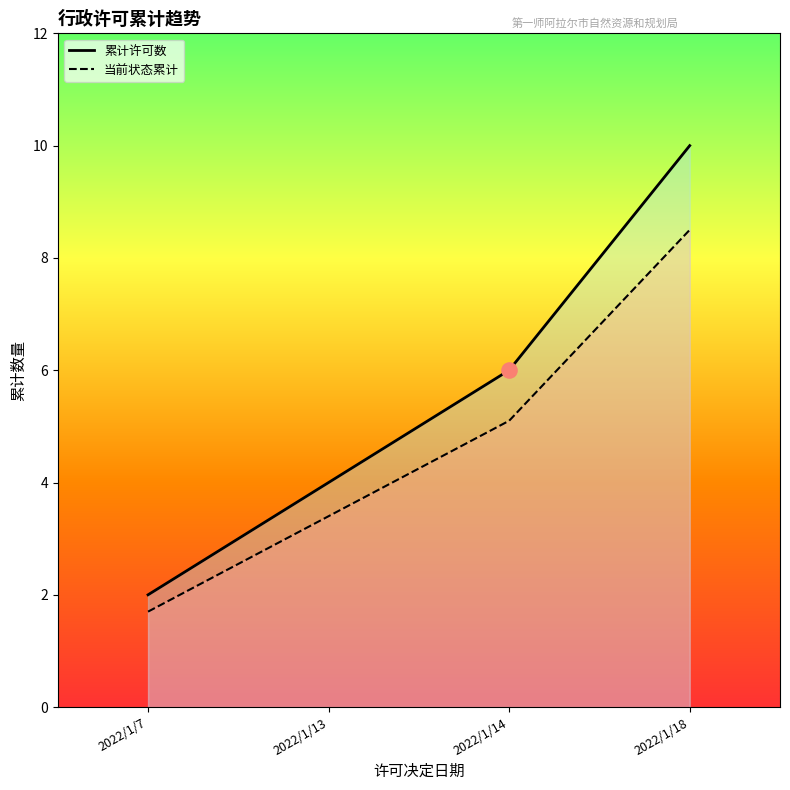

What are all the series names shown in the legend?

累计许可数, 当前状态累计